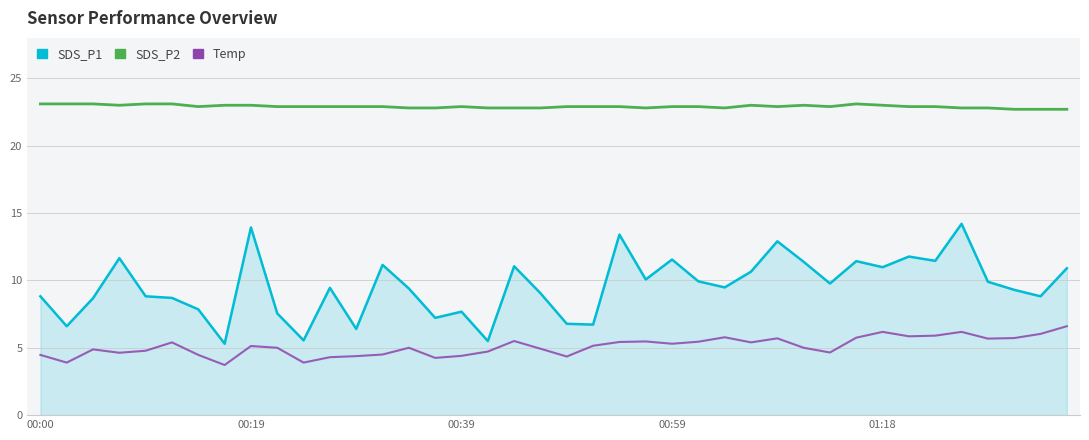

How many lines are shown in the chart?

3